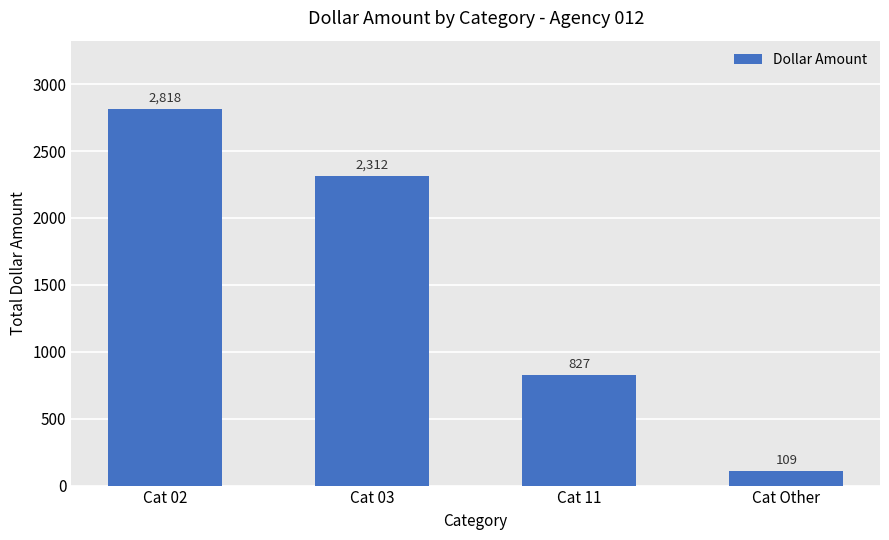

What is the average value?

1516.4